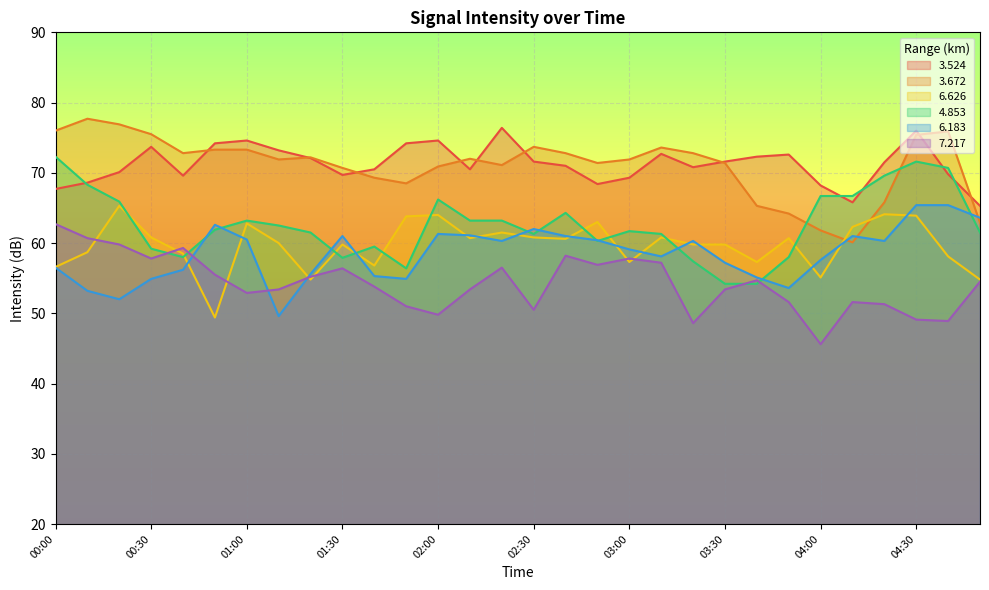

What is the total value across all series at 03:10?

383.7